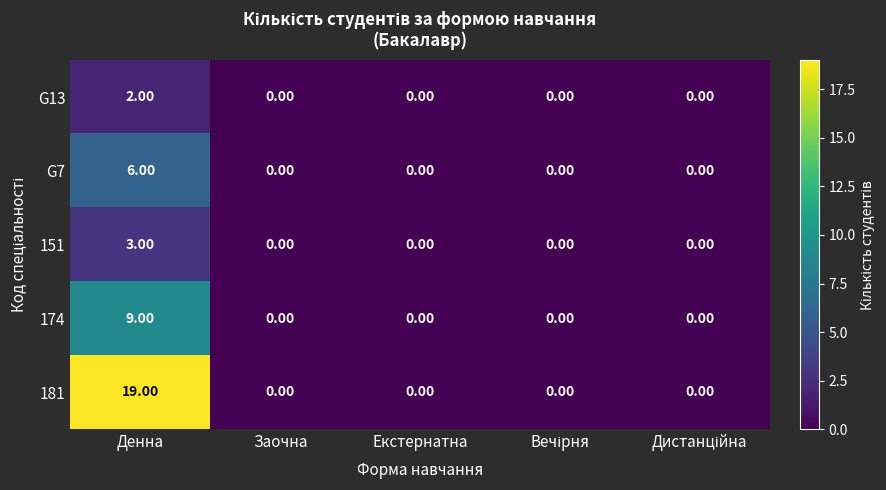

What is the difference between the maximum and second lowest values in the 181 series?

19